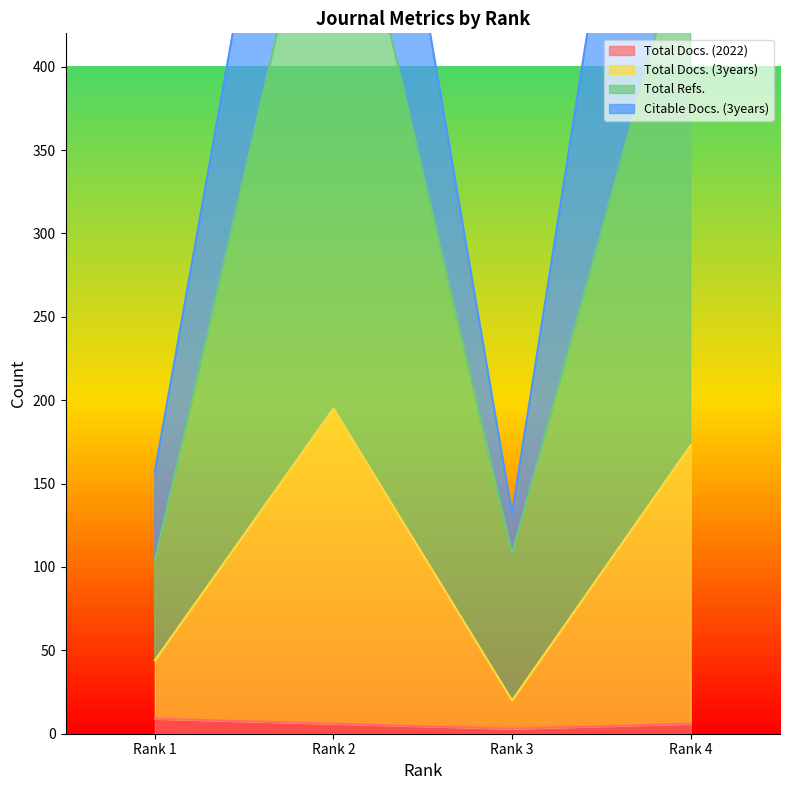

Is it true that Total Refs. equals 876 at Rank 4?

False